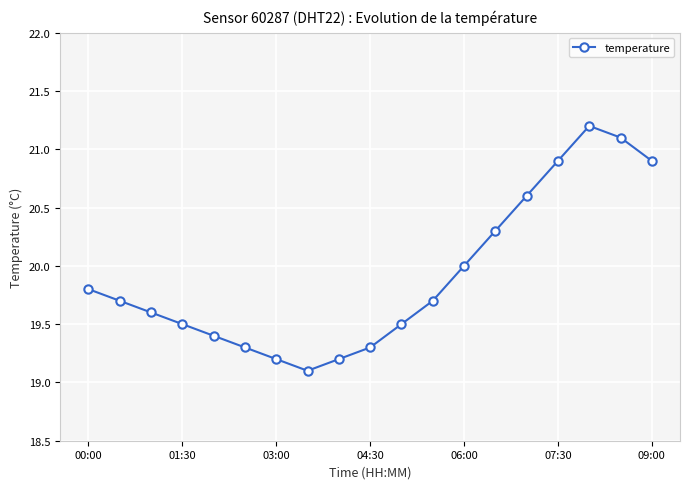

Reading left to right, list all the values displayed in this chart.

19.8	19.7	19.6	19.5	19.4	19.3	19.2	19.1	19.2	19.3	19.5	19.7	20.0	20.3	20.6	20.9	21.2	21.1	20.9